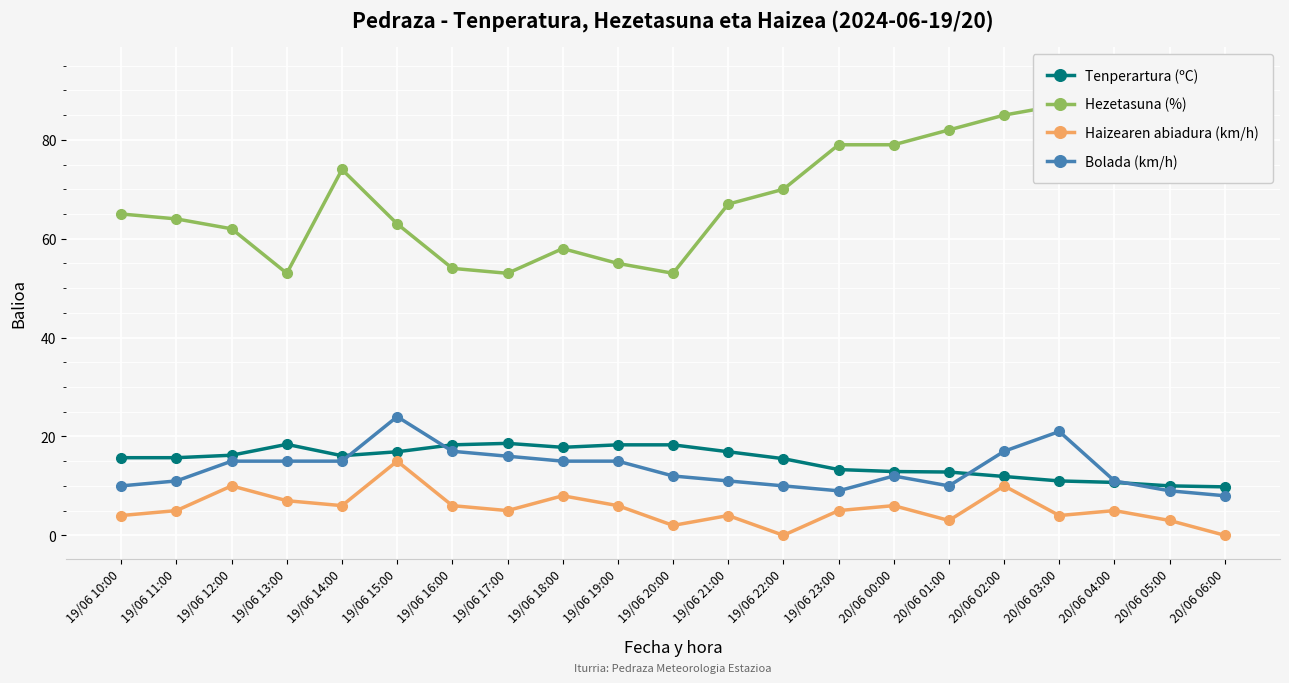

What are all the series names shown in the legend?

Tenperartura (ºC), Hezetasuna (%), Haizearen abiadura (km/h), Bolada (km/h)